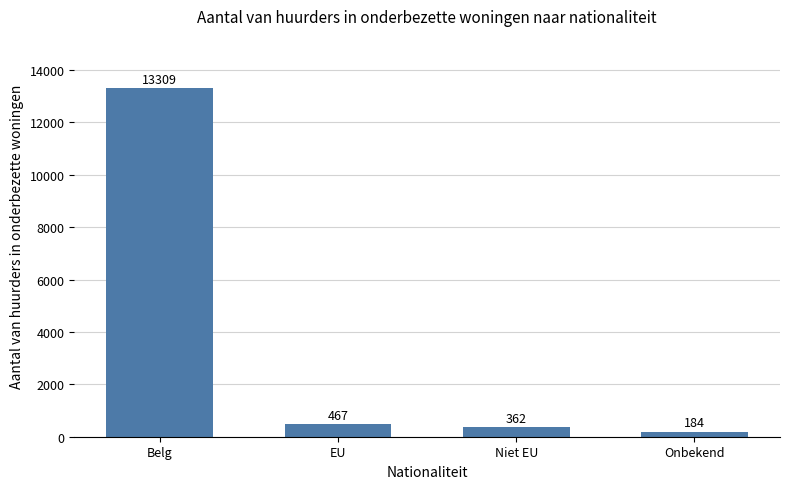

Reading left to right, what are all the values shown in this chart?

13309	467	362	184